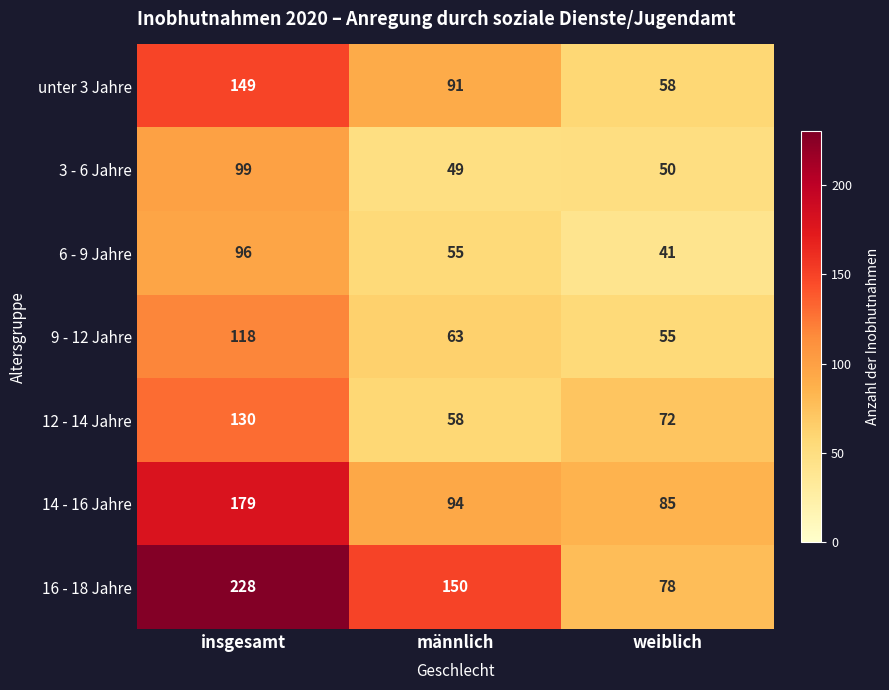

At männlich, list the series in order from smallest to largest.

3 - 6 Jahre, 6 - 9 Jahre, 12 - 14 Jahre, 9 - 12 Jahre, unter 3 Jahre, 14 - 16 Jahre, 16 - 18 Jahre